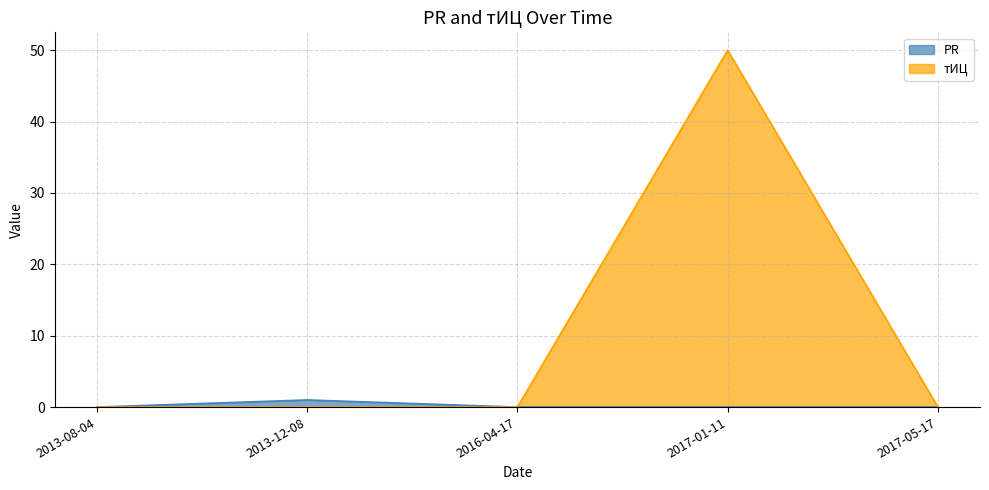

At which category is the sum across all series the highest?

2017-01-11